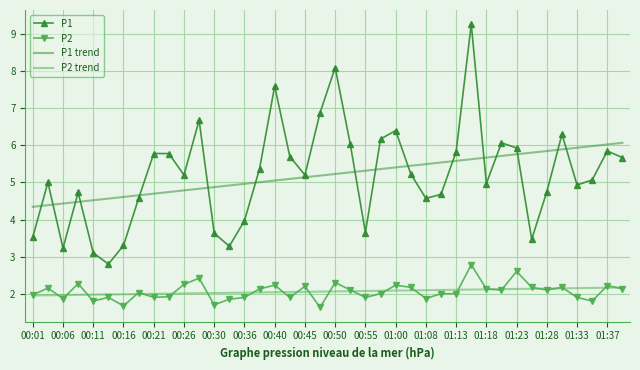

True or false: P1 trend and P2 trend intersect in this chart.

False